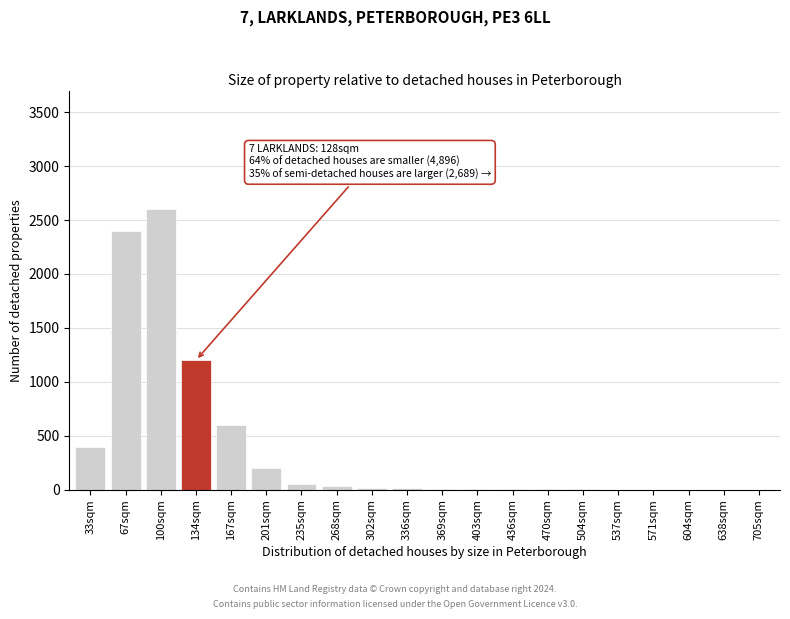

The chart shows a value of 600 at 167sqm. True or false?

True